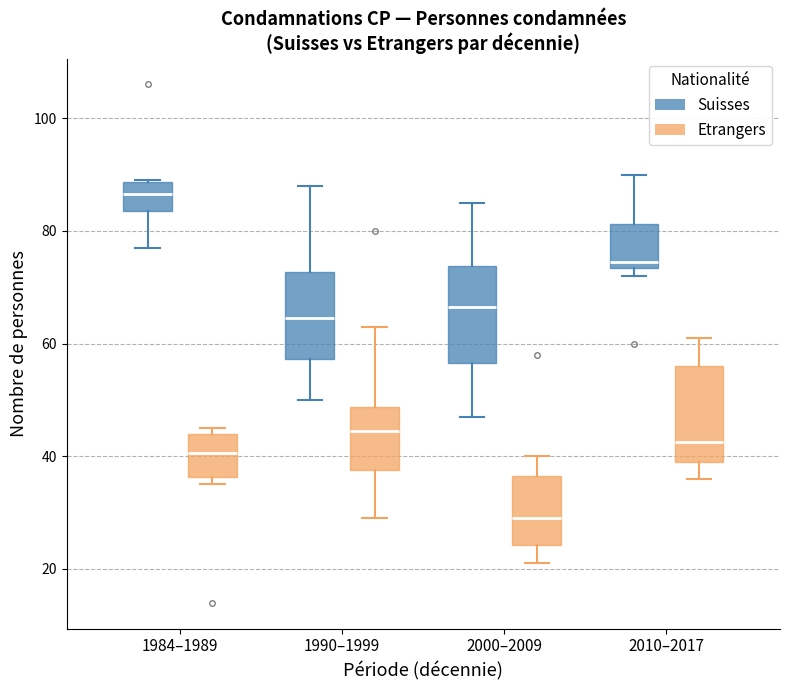

Reading left to right, read every box against the y-axis: the position of its median line, the range the box covers, and the ends of its whiskers. The values are not printed on the chart, so give them approximately, as read against the axis.

1984–1989 (Suisses): median 86, box 84 to 88, whiskers 78 to 90
1984–1989 (Etrangers): median 40, box 36 to 44, whiskers 36 (just below the box's lower edge) to 46
1990–1999 (Suisses): median 64, box 58 to 72, whiskers 50 to 88
1990–1999 (Etrangers): median 44, box 38 to 48, whiskers 30 to 64
2000–2009 (Suisses): median 66, box 56 to 74, whiskers 48 to 86
2000–2009 (Etrangers): median 30, box 24 to 36, whiskers 22 to 40
2010–2017 (Suisses): median 74 (just above the box's lower edge), box 74 to 82, whiskers 72 to 90
2010–2017 (Etrangers): median 42, box 40 to 56, whiskers 36 to 62